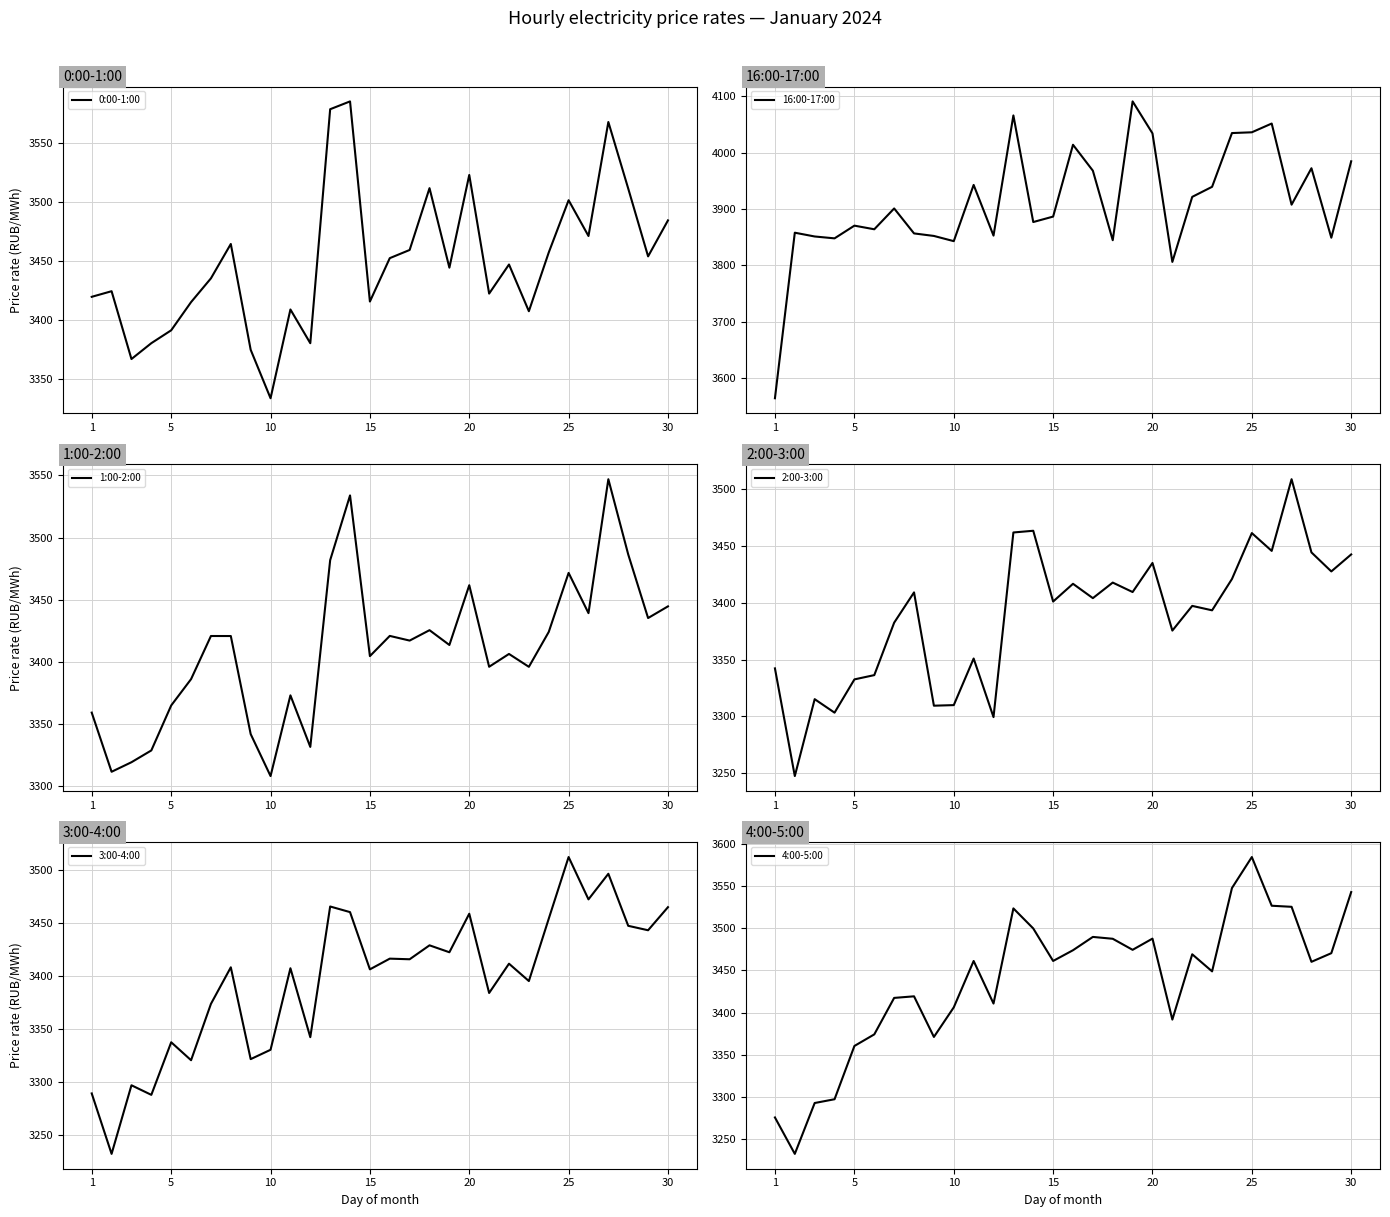

Is it true that 0:00-1:00 equals 810.4 at 30?

False